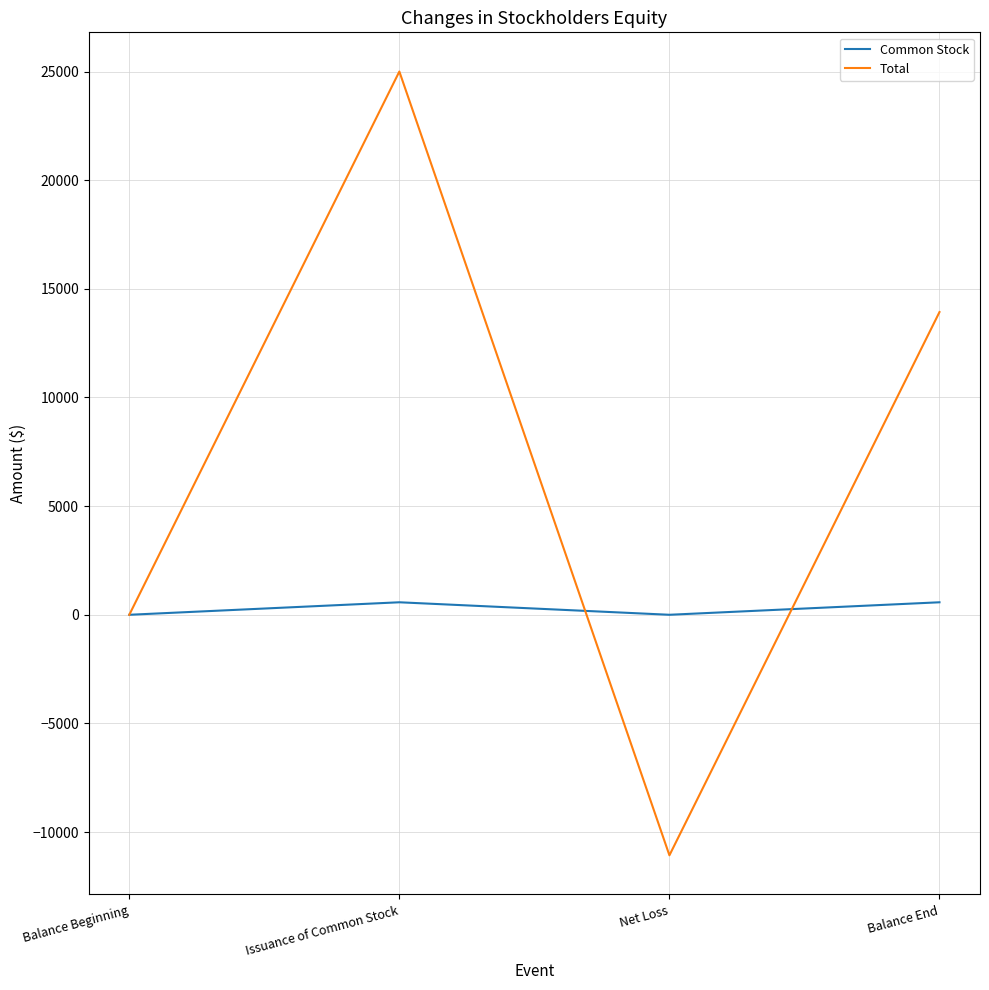

Which series has the largest total across all categories?

Total